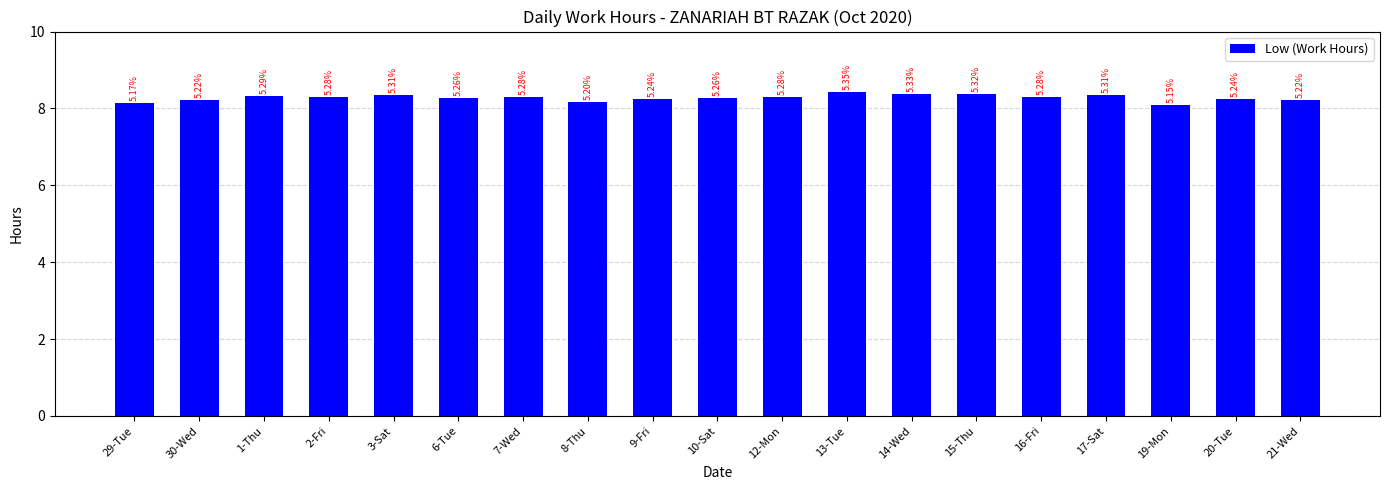

What is the label of the 2nd bar from the left?

30-Wed